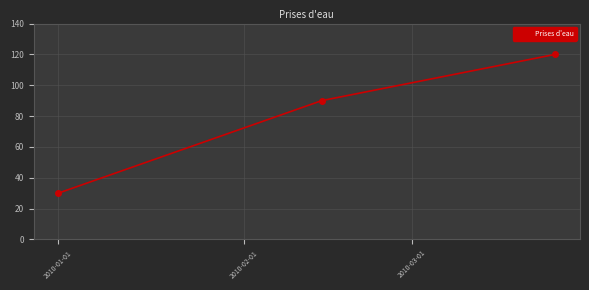

What is the greatest value displayed?

120